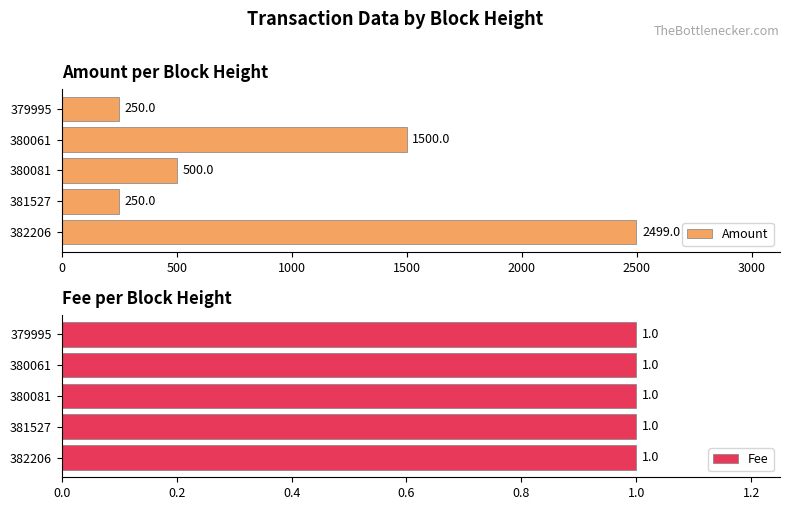

What is the highest value of the Amount series?

2499